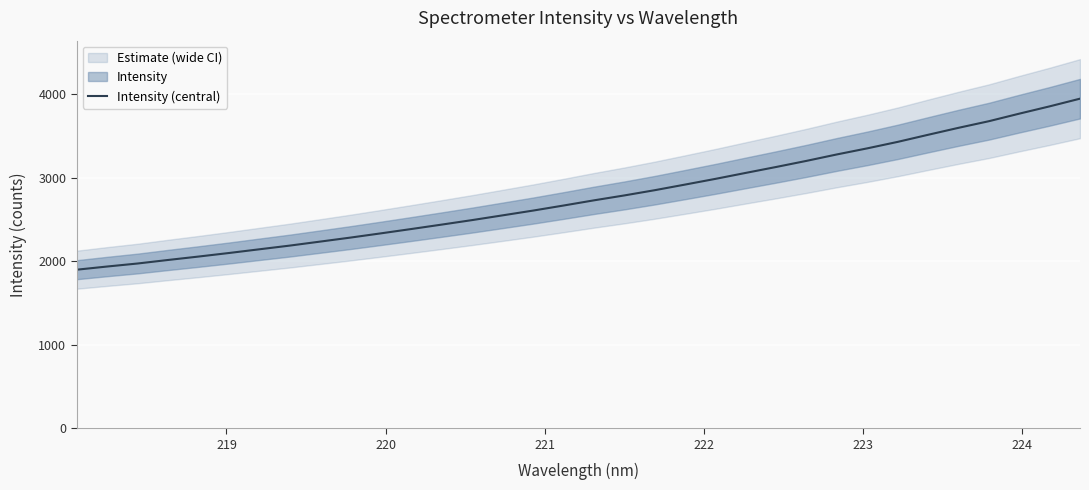

What is the sum of all values?

94352.4